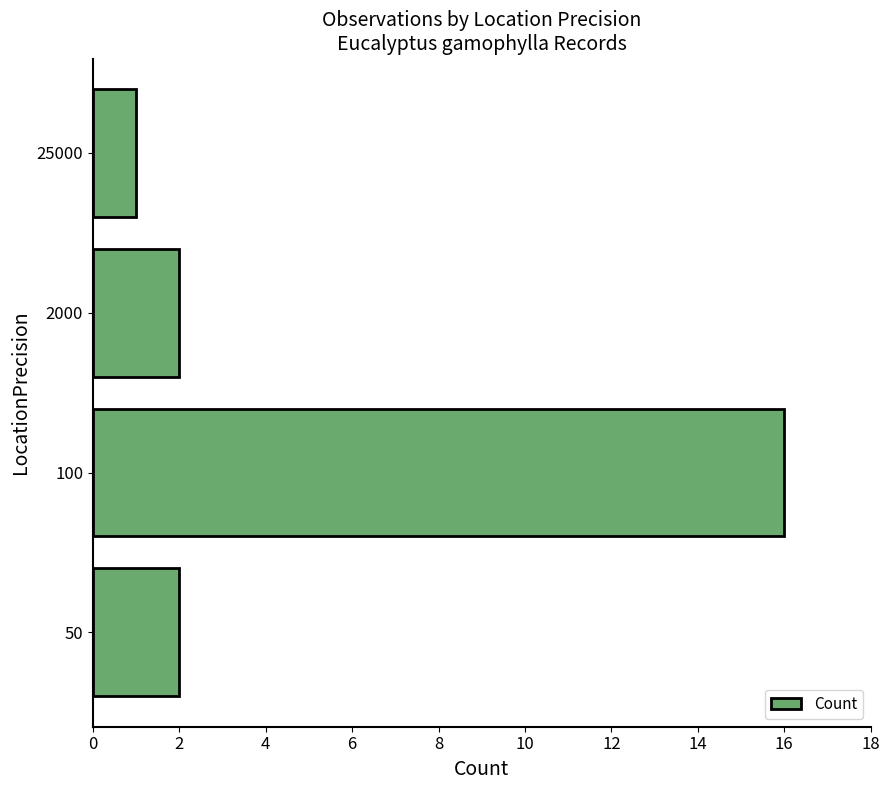

Reading top to bottom, extract all data points from this chart.

25000=1	2000=2	100=16	50=2